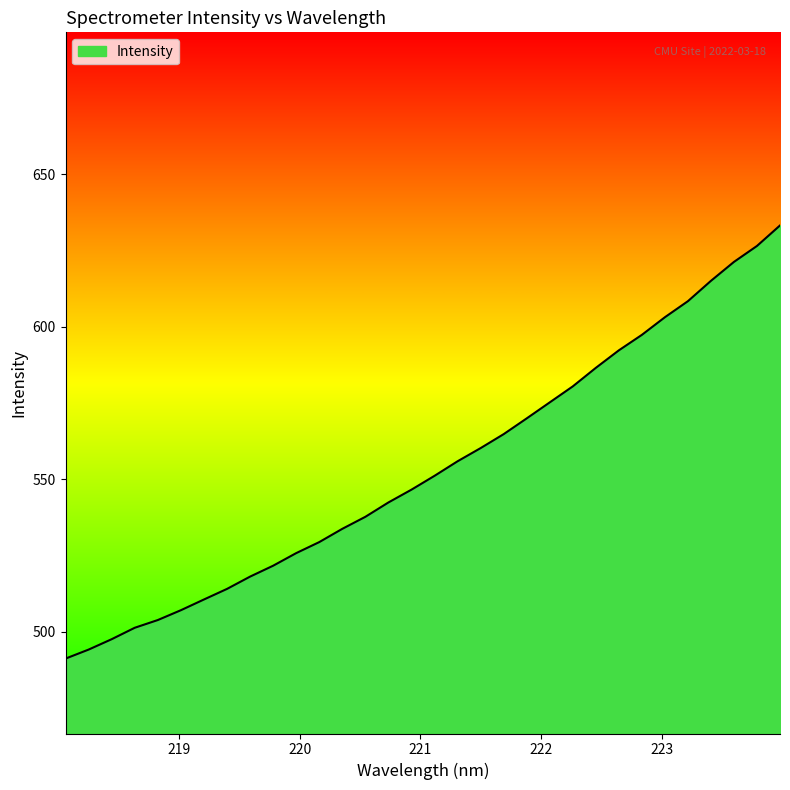

What is the greatest value displayed?

633.2